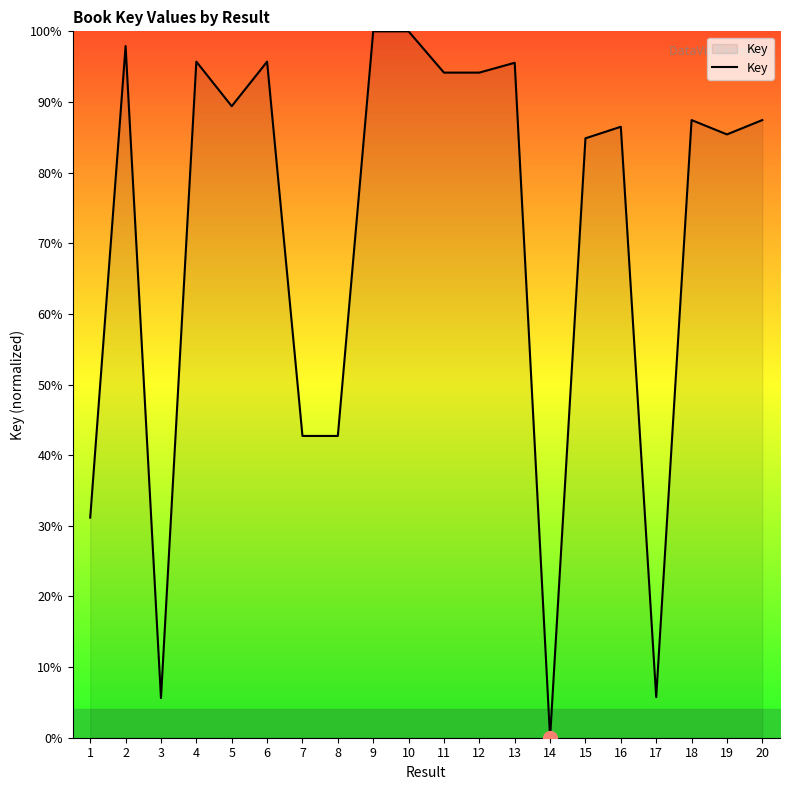

The value at 20 is 19.7. True or false?

False